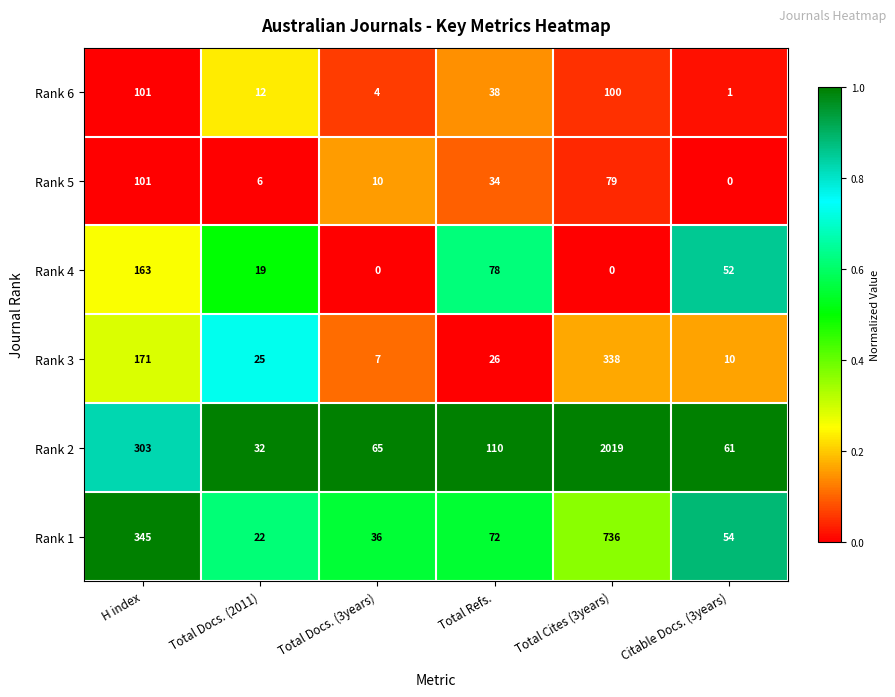

Is it true that Rank 2 equals 61 at Citable Docs. (3years)?

True